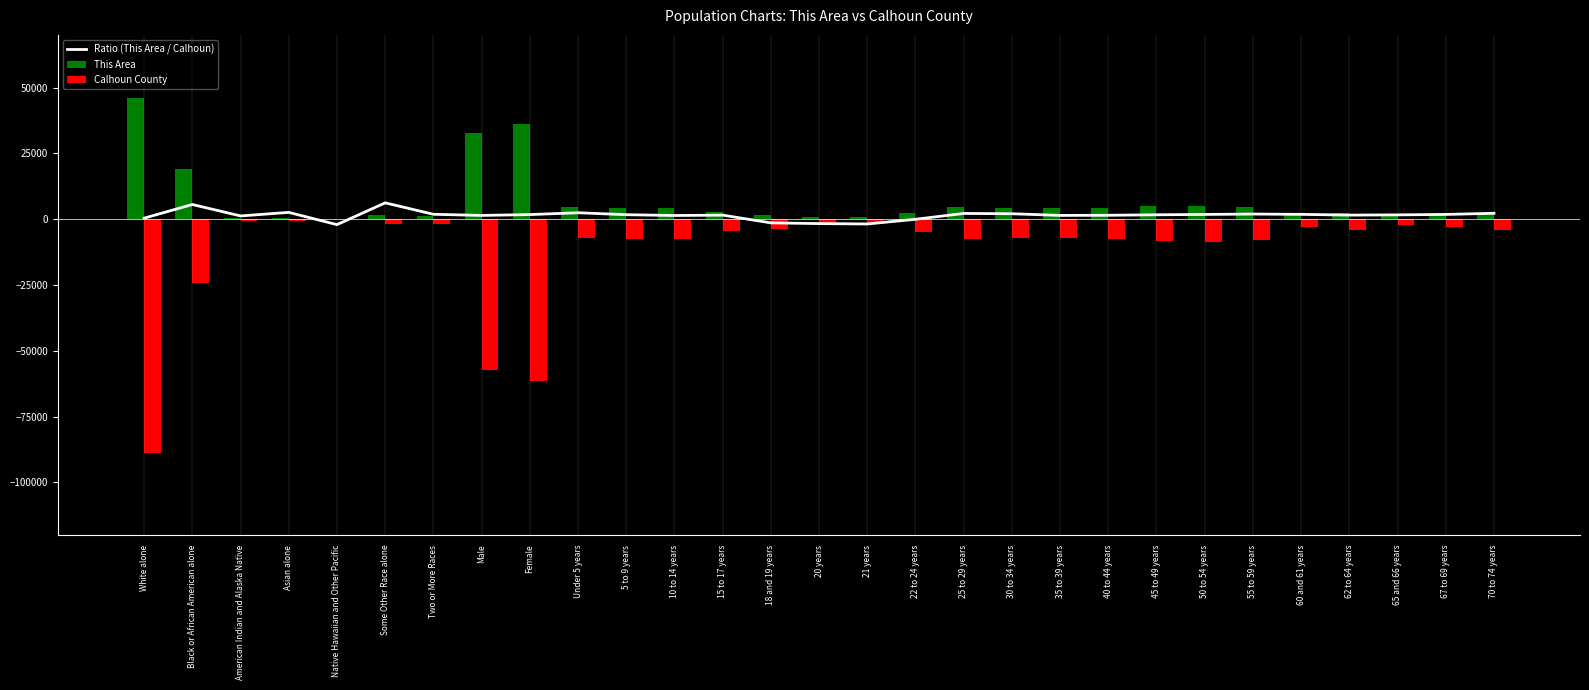

At which label is the value closest to 2057?

30 to 34 years